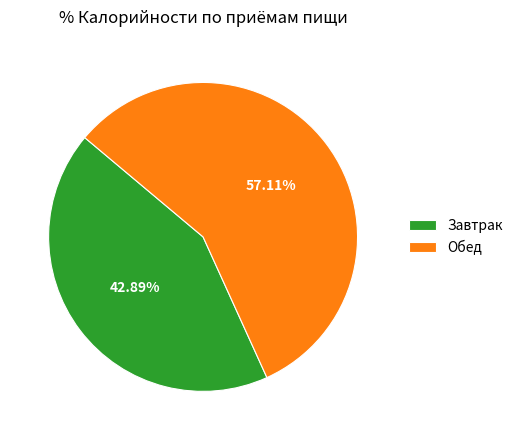

To the nearest percent, what portion does Обед represent?

57%